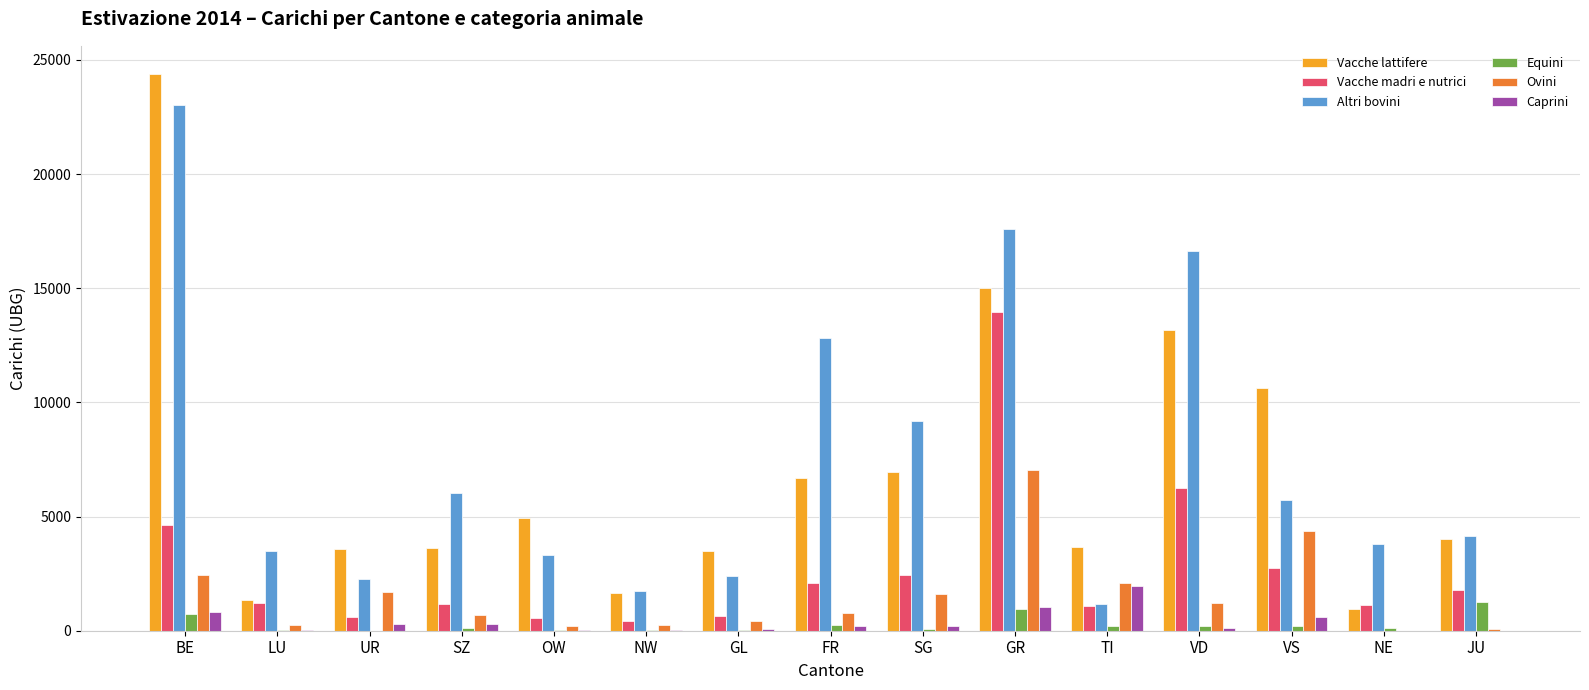

Are the bars horizontal?

No